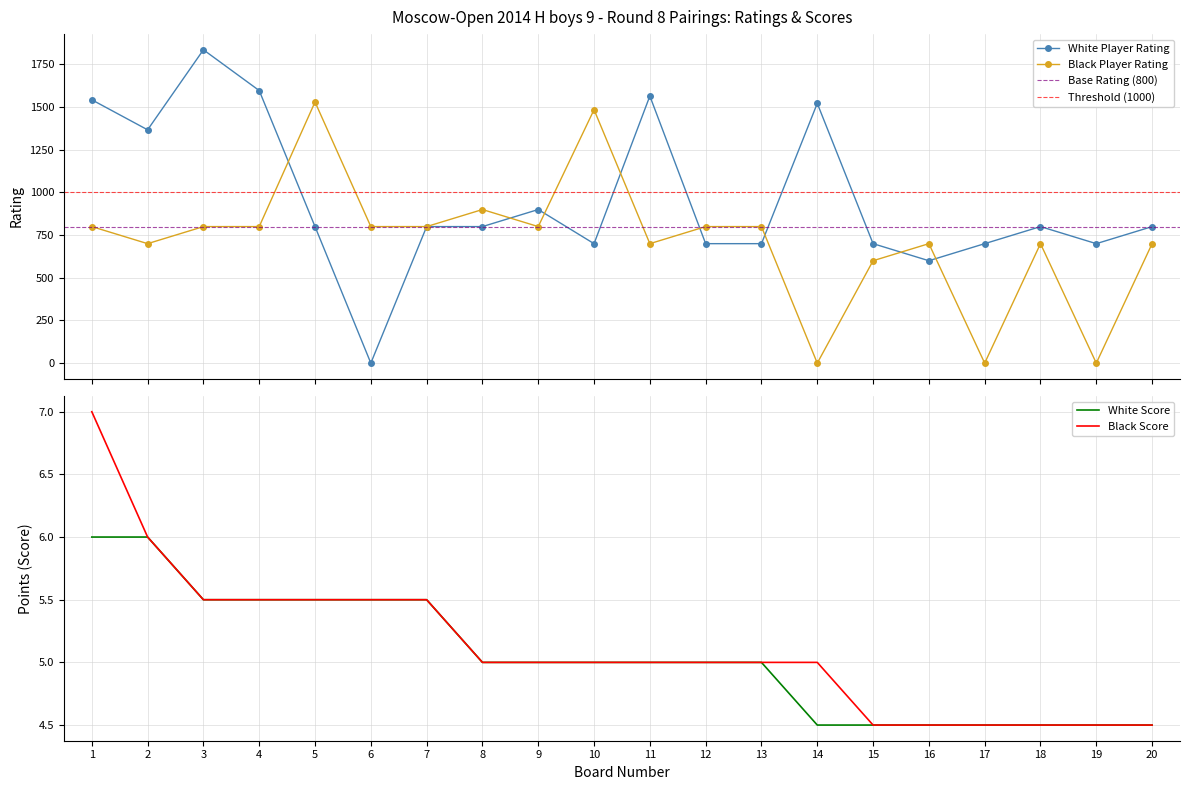

The value of White Score at 10 is 5.0. True or false?

True